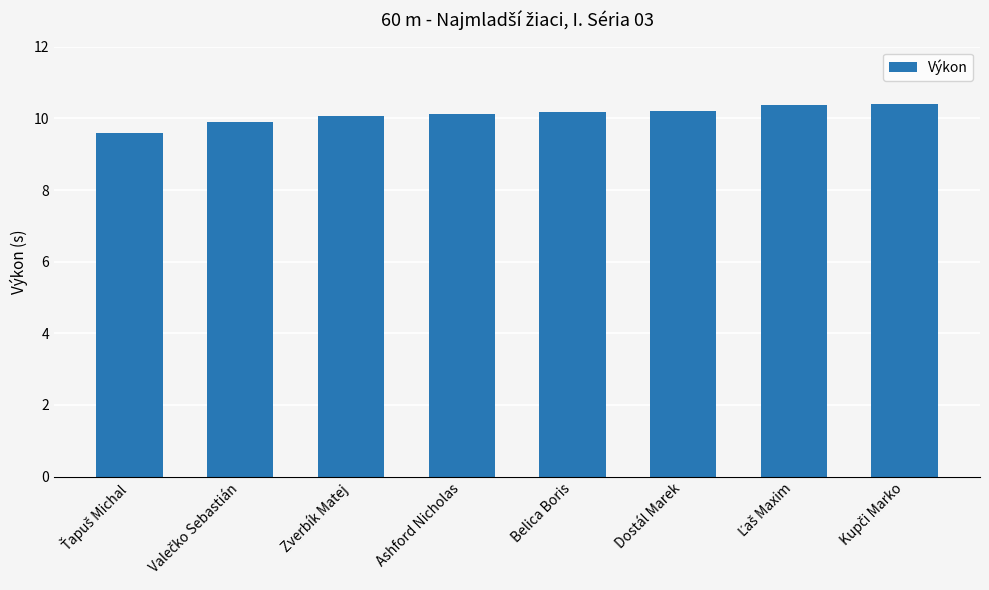

Reading left to right, extract all data points from this chart.

9.6	9.9	10.1	10.1	10.2	10.2	10.4	10.4